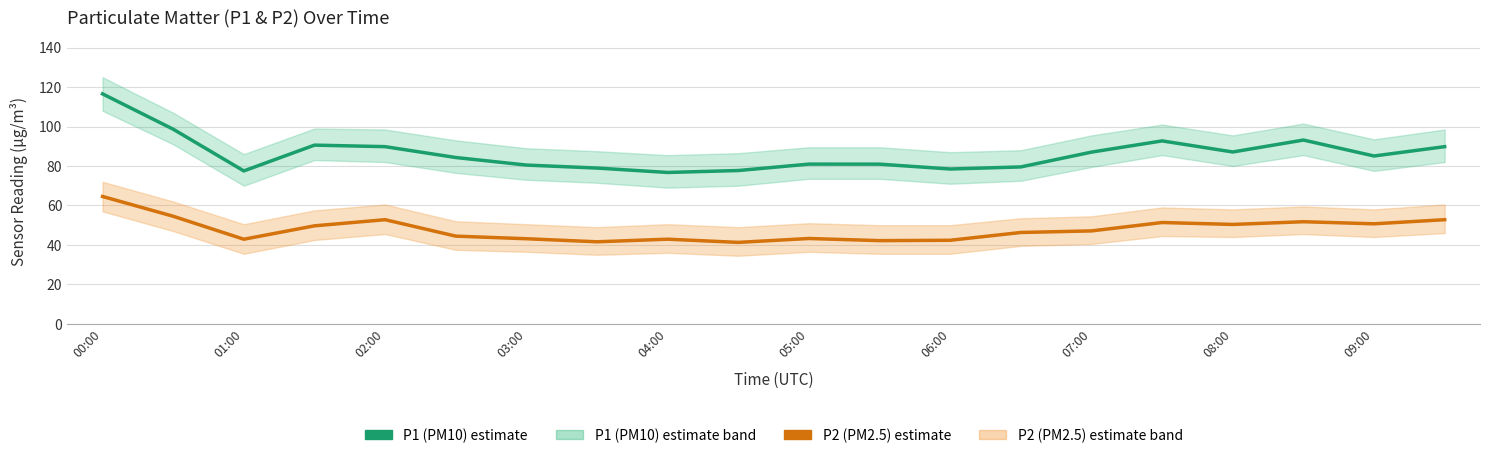

What is the value of the P2 (PM2.5) point at the 8th from the left?

41.6